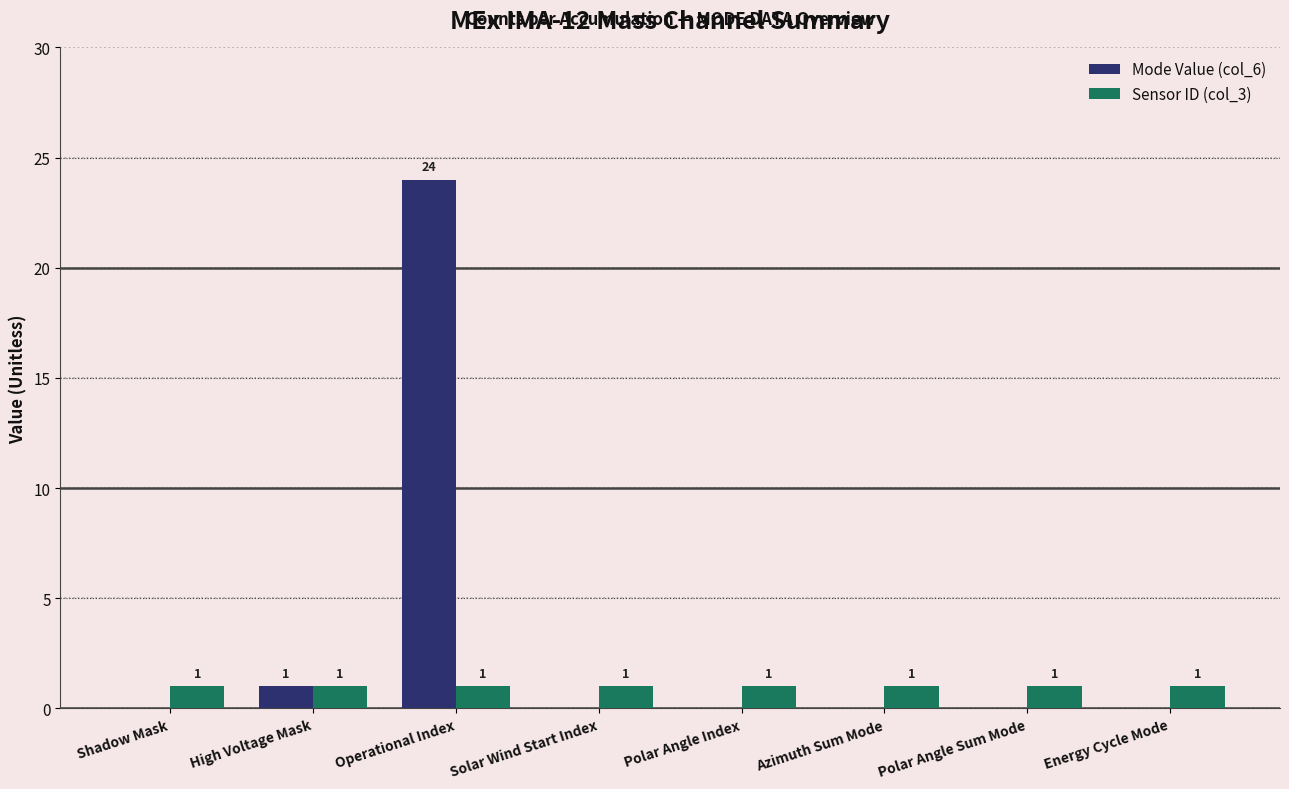

At which category is the sum across all series the highest?

Operational Index